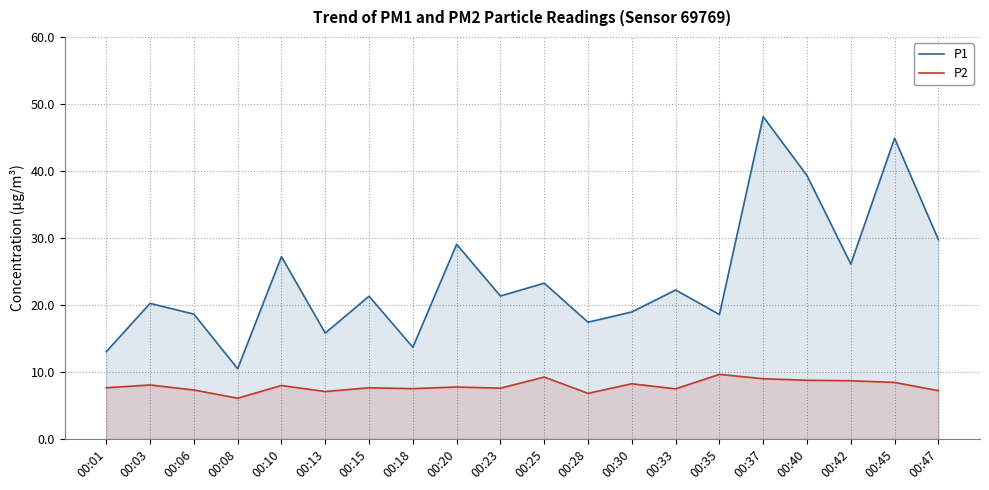

At which label does P2 reach its peak?

00:35